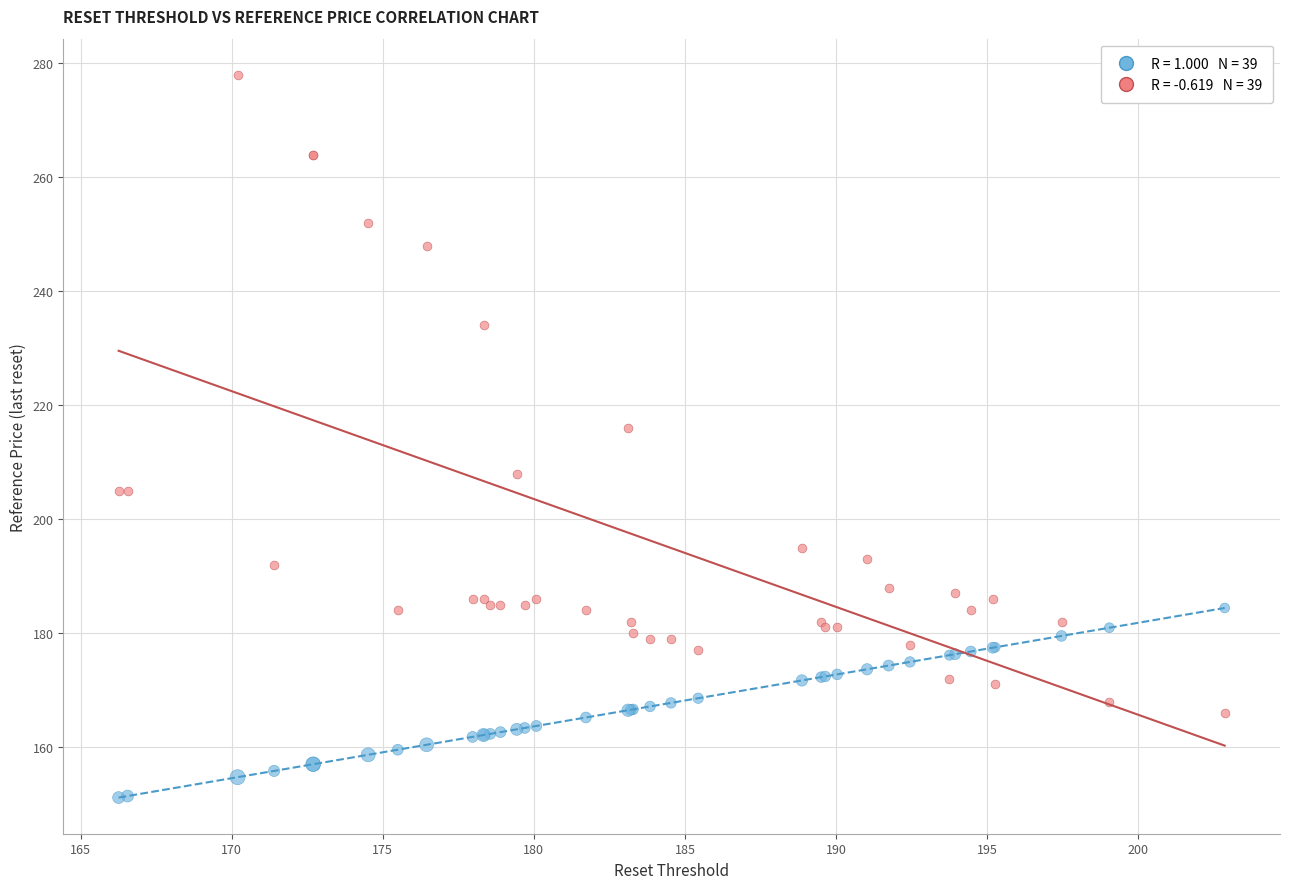

Across all series, what Y value is closest to 214?

216.0